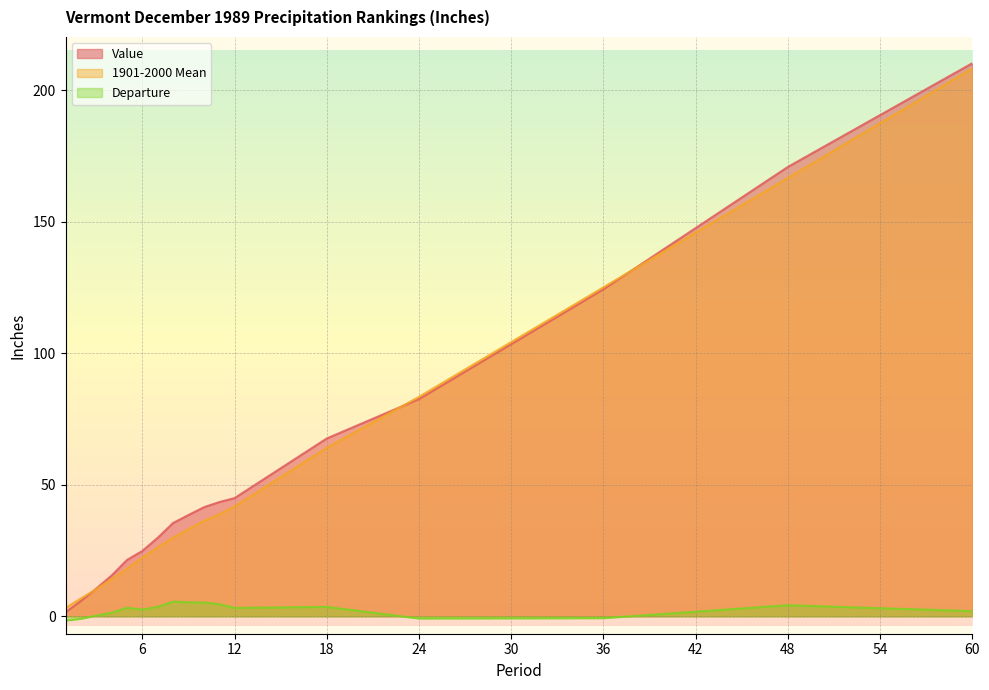

What is the spread (max minus min) of values at 18?

64.0